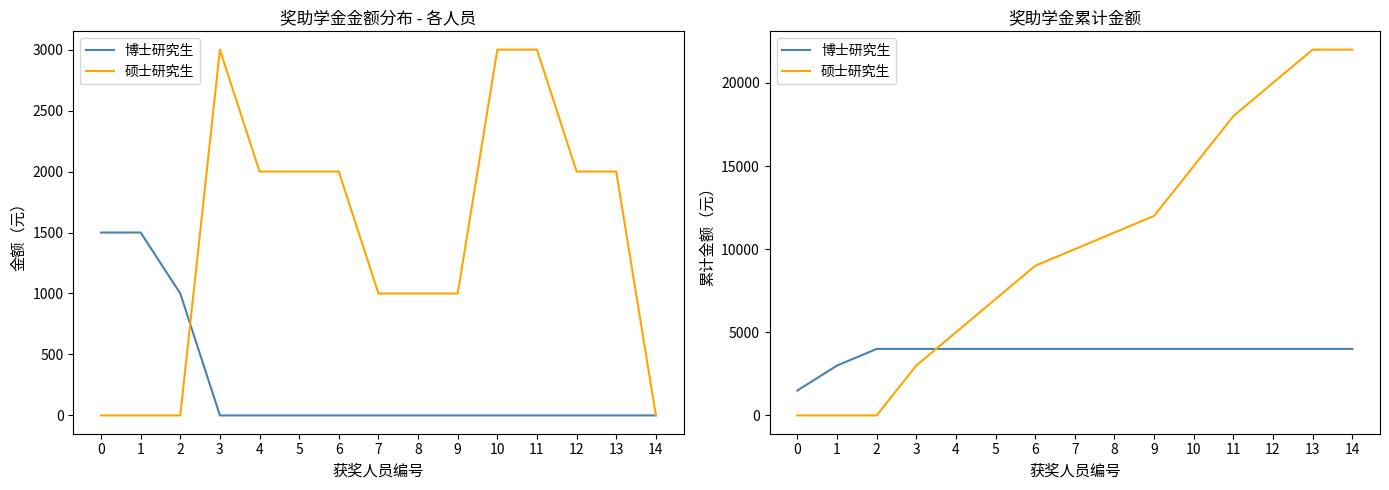

What is the value of the 硕士研究生 point at the 13th from the left?

20000